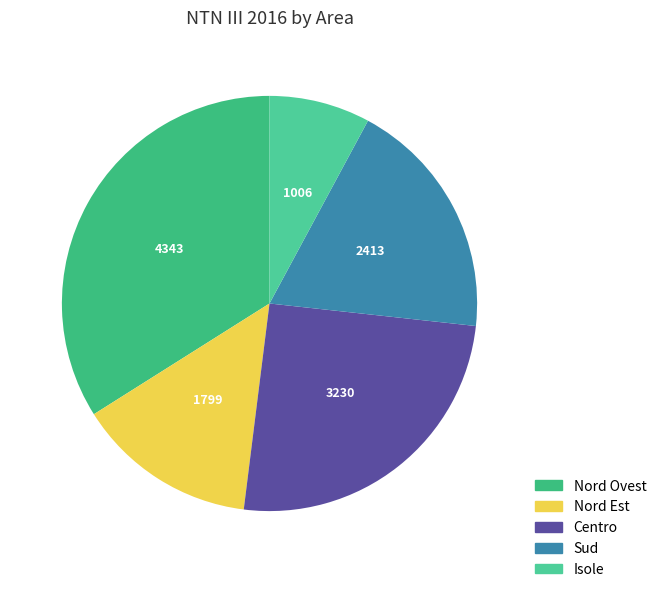

True or false: Centro accounts for 25% of the total.

True